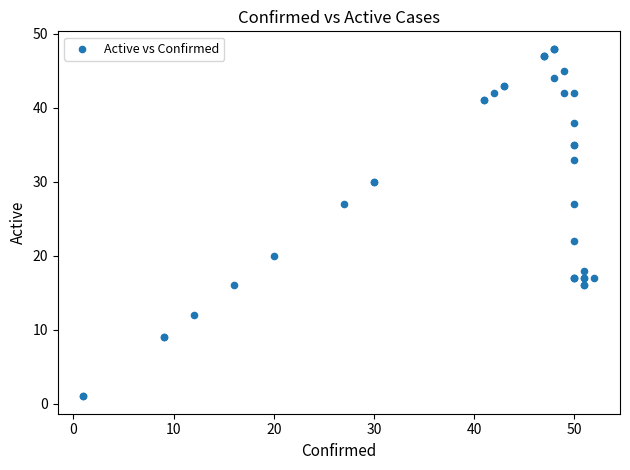

What Y value in the scatter plot is closest to 24?

22